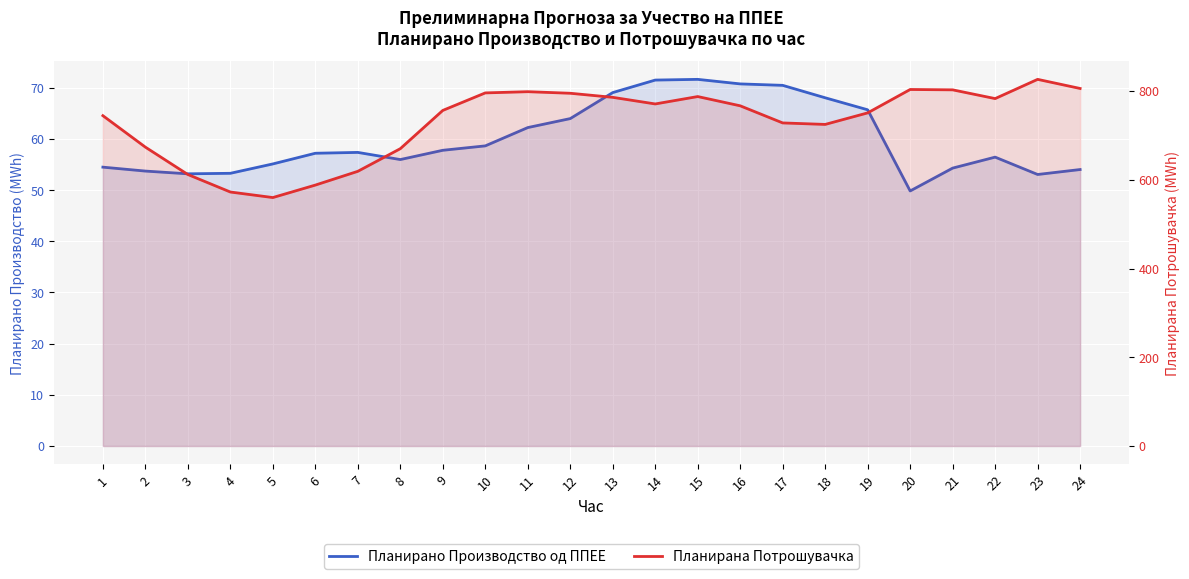

Which series has the largest range (max minus min)?

Планирана Потрошувачка